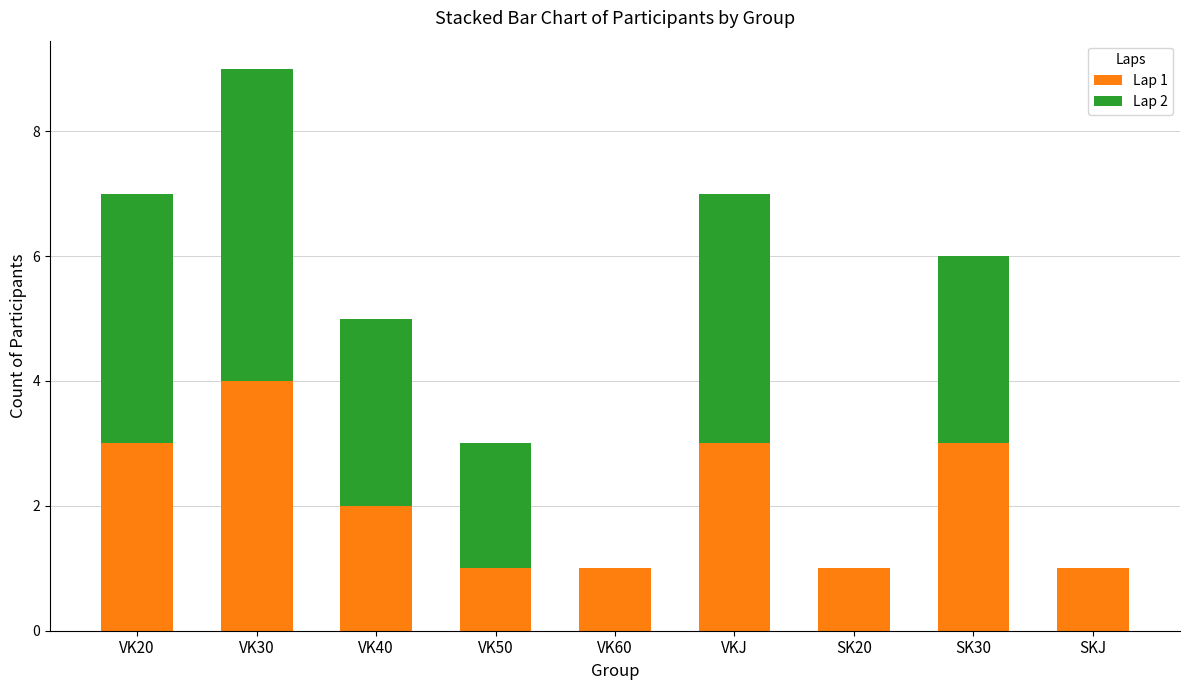

What is the total value across all series at VK40?

5